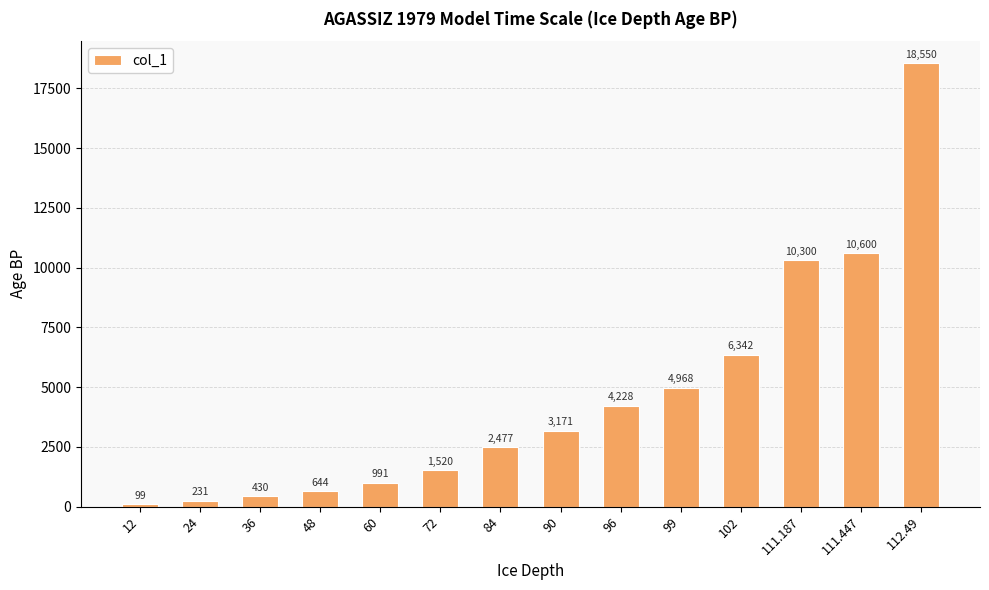

What is the approximate value at 12?

98.7